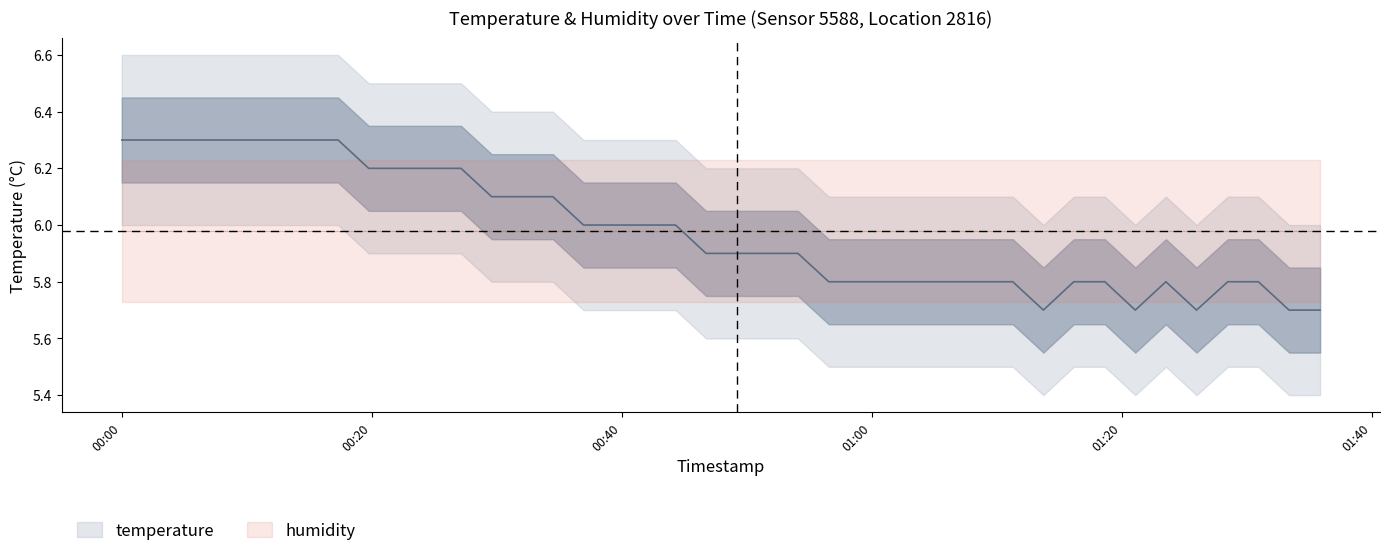

How many interior local valleys (lower than both neighbors) does the data have?

3